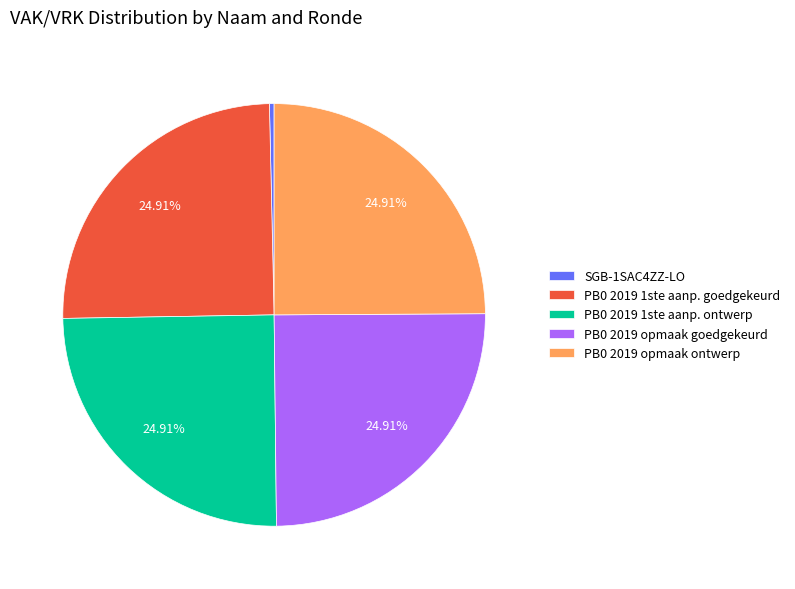

Do PB0 2019 opmaak ontwerp and SGB-1SAC4ZZ-LO together represent more than half of the pie?

No